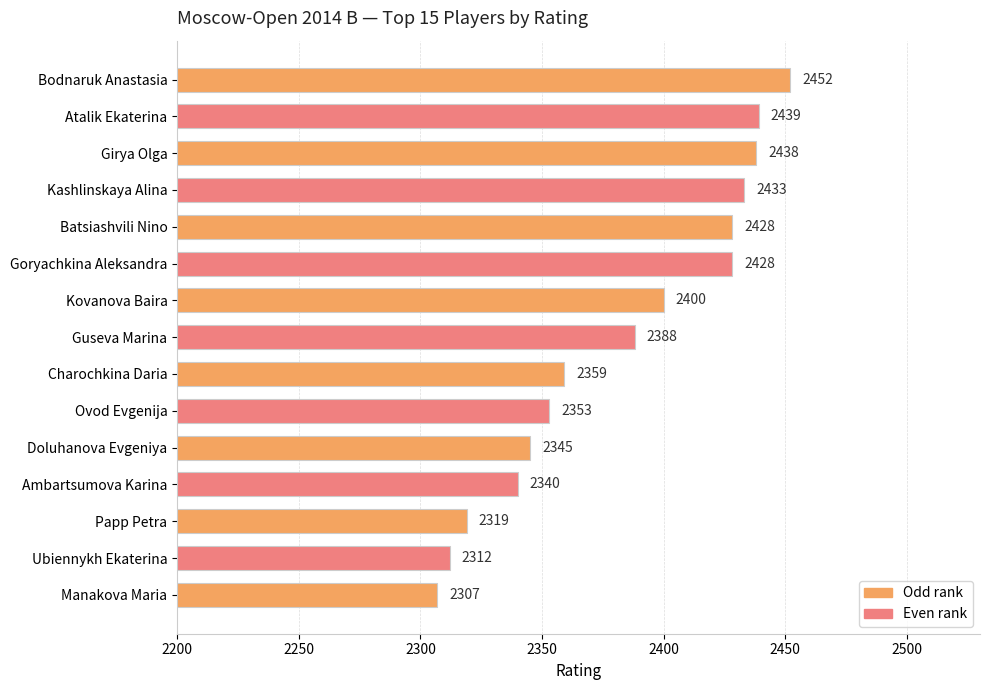

The chart shows a value of 2433 at Kashlinskaya Alina. True or false?

True